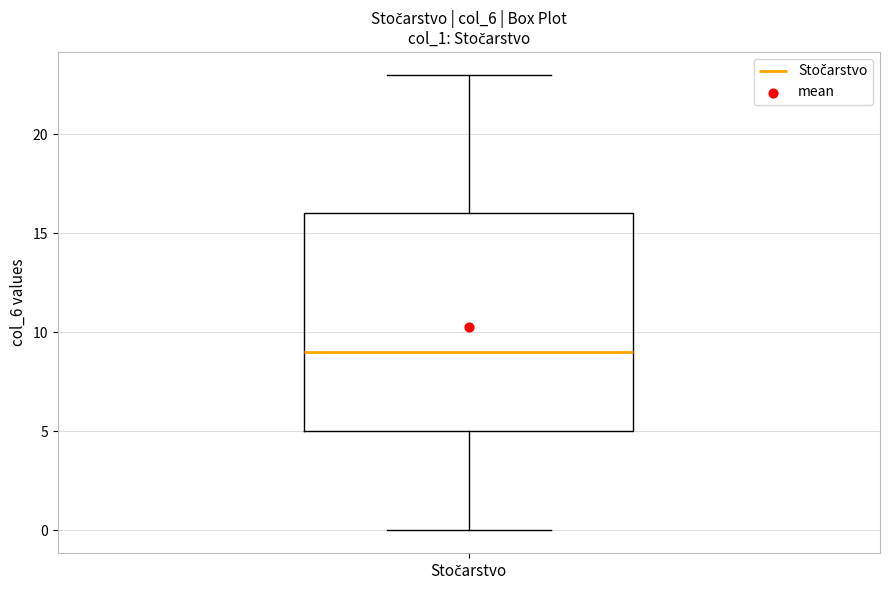

Read this box plot against the y-axis: the position of the median line, the range covered by the box, and the ends of both whiskers. The values are not printed on the chart, so give them approximately, as read against the axis.

median 9, box 5 to 16, whiskers 0 to 23